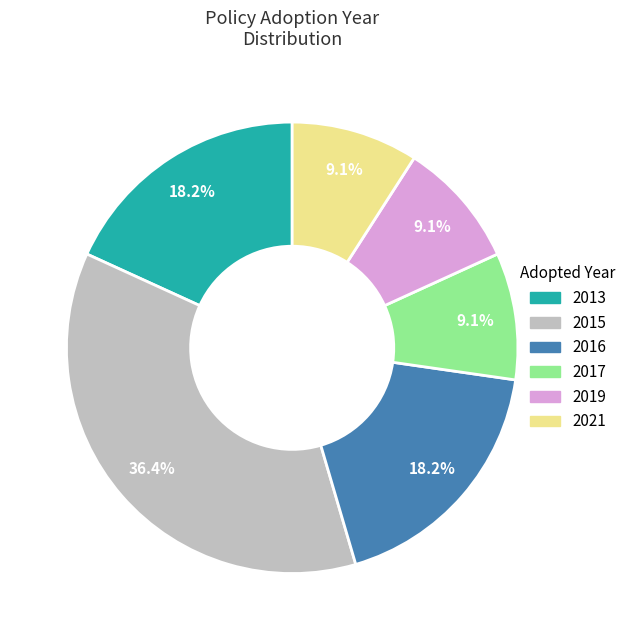

Is there a majority slice in this chart?

No